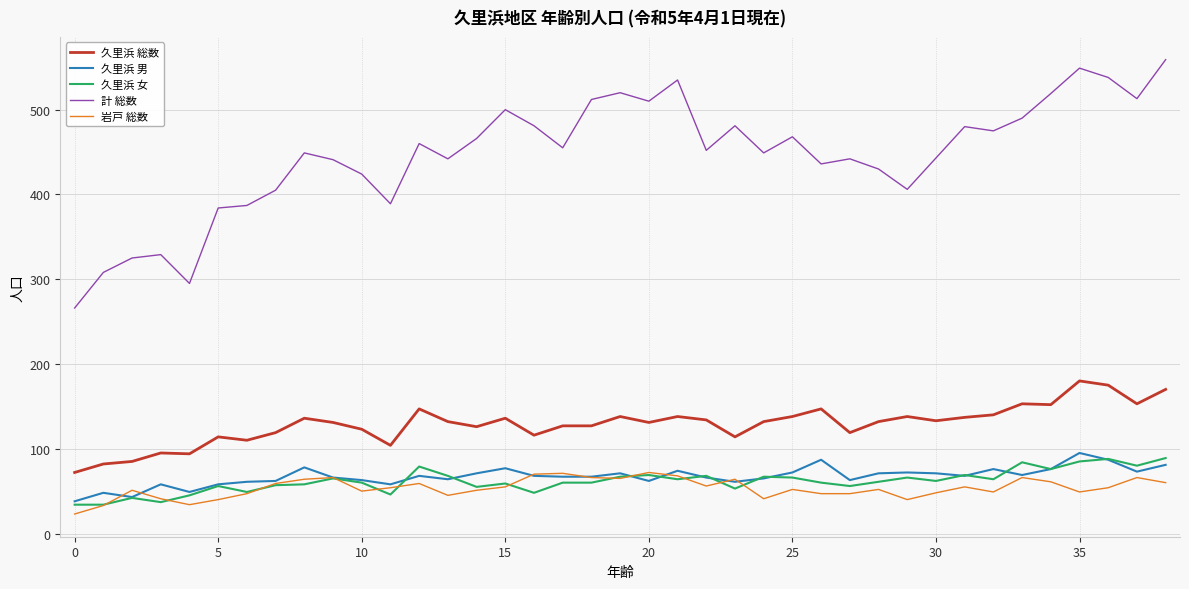

What is the maximum value for 岩戸 総数?

72